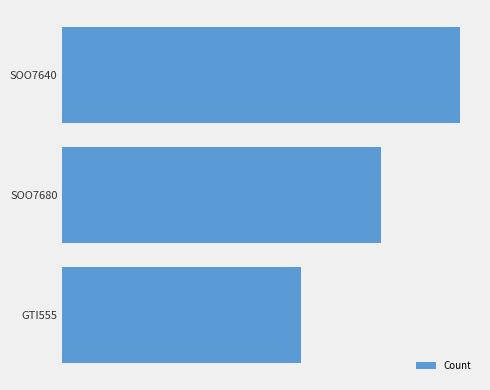

Count the number of categories in the chart.

3